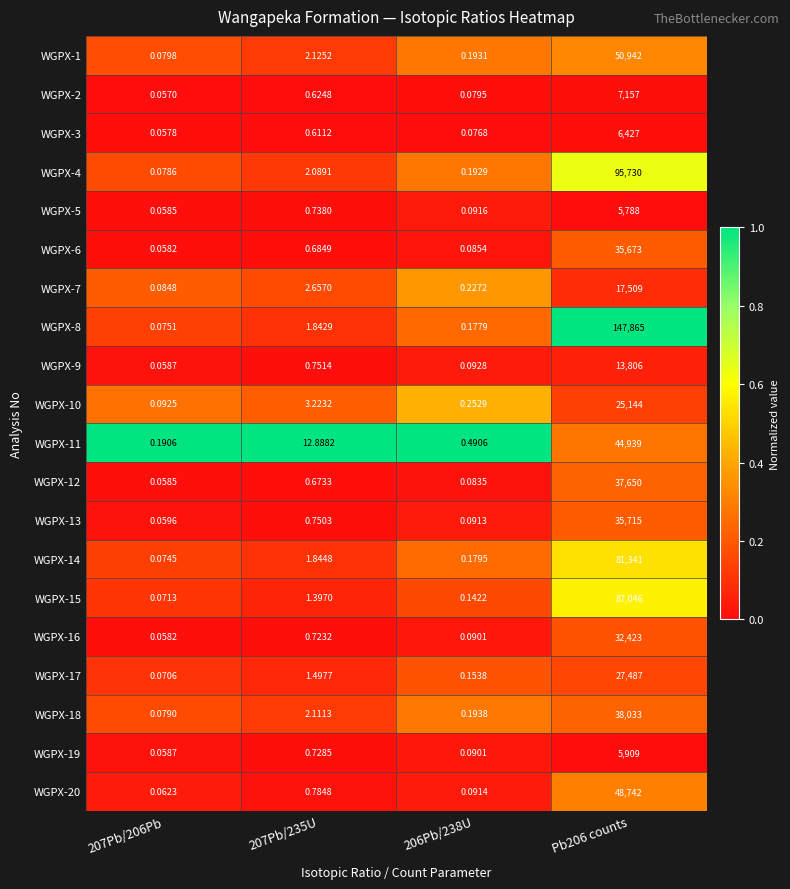

What is the spread (max minus min) of values at 207Pb/235U?

12.3